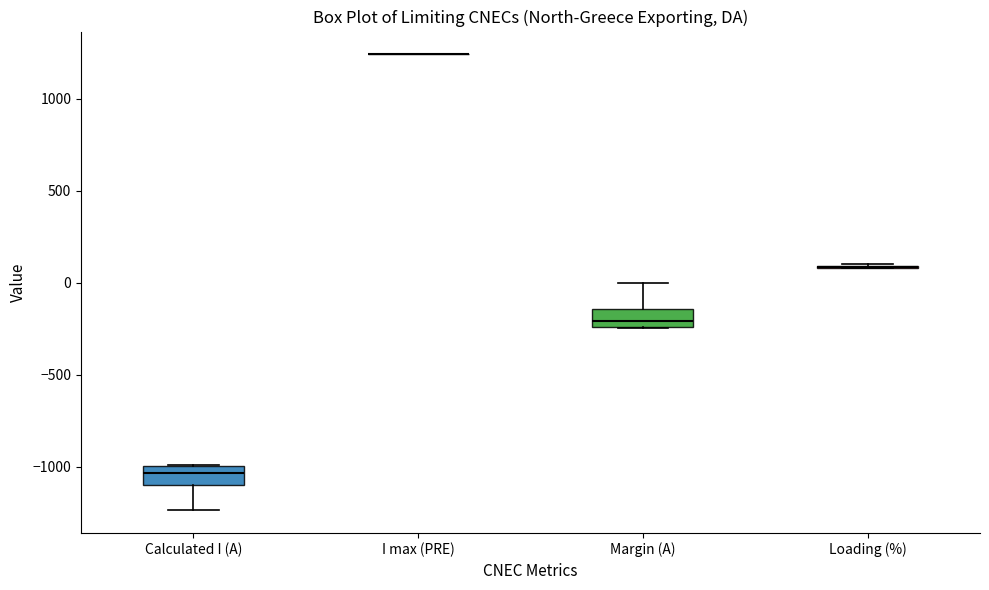

Reading left to right, transcribe this box plot: for each box, give where its median line is, the range the box spans, and where its two whiskers end, as read against the y-axis. The values are not printed on the chart, so give them approximately, as read against the axis.

Calculated I (A): median -1050, box -1100 to -1000, whiskers -1250 to -1000
I max (PRE): box collapsed to a line at 1250, whiskers 1250 to 1250
Margin (A): median -200, box -250 to -150, whiskers -250 to 0
Loading (%): box collapsed to a line at 100, whiskers 100 to 100